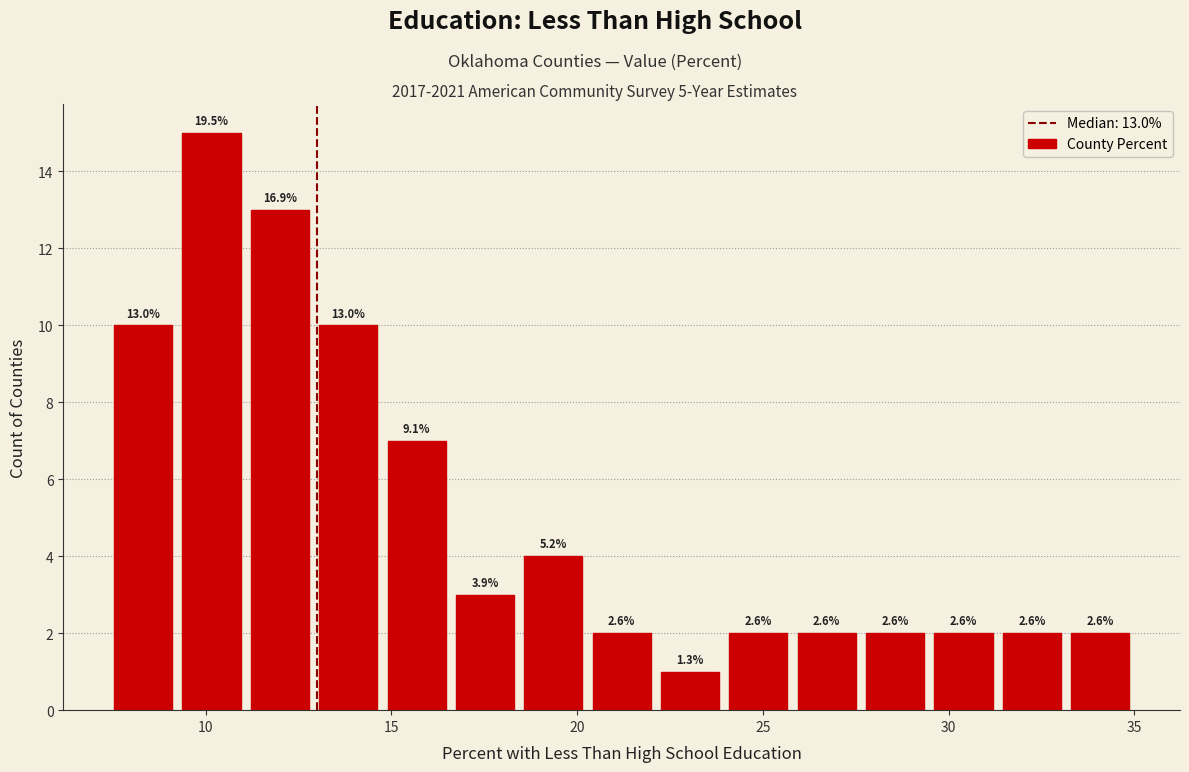

Around what value on the x-axis is the tallest bar? Give the approximate position of its centre, as read against the axis.

10.0